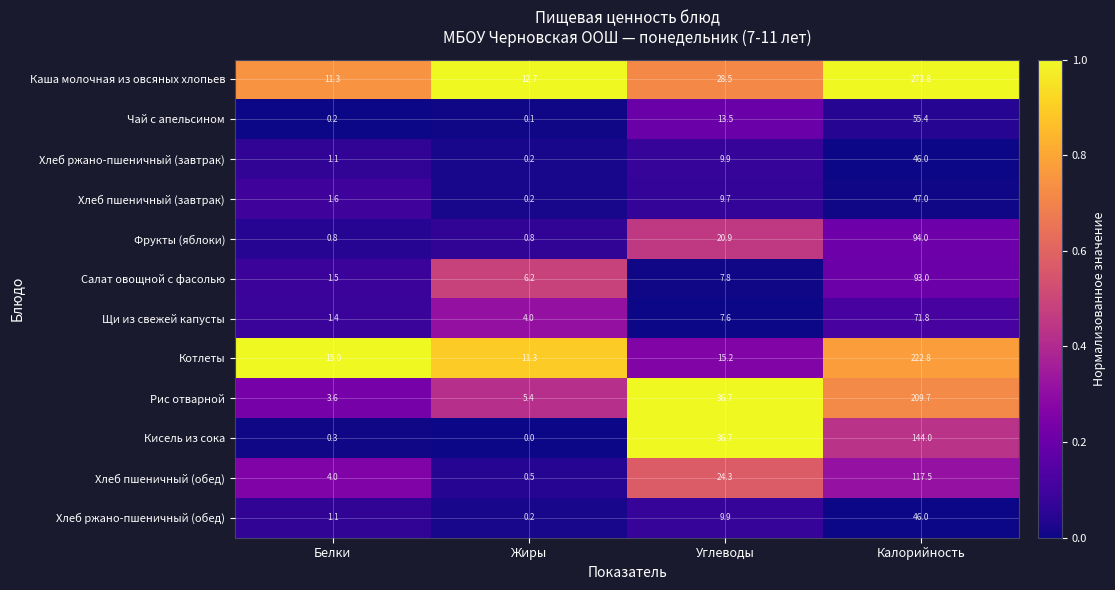

Which label corresponds to the smallest value in the chart?

Жиры